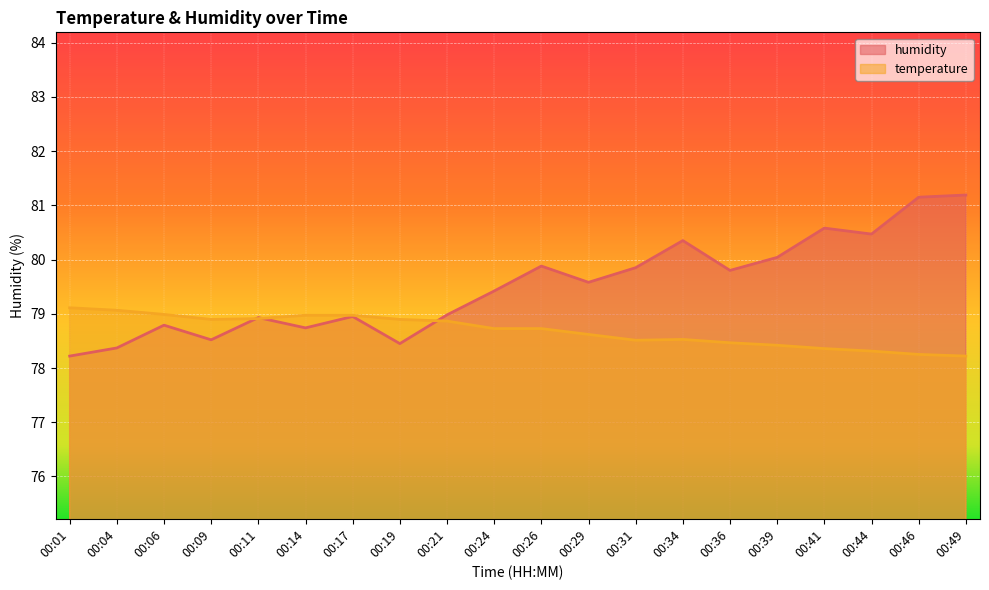

At which label is temperature closest to 78?

00:49